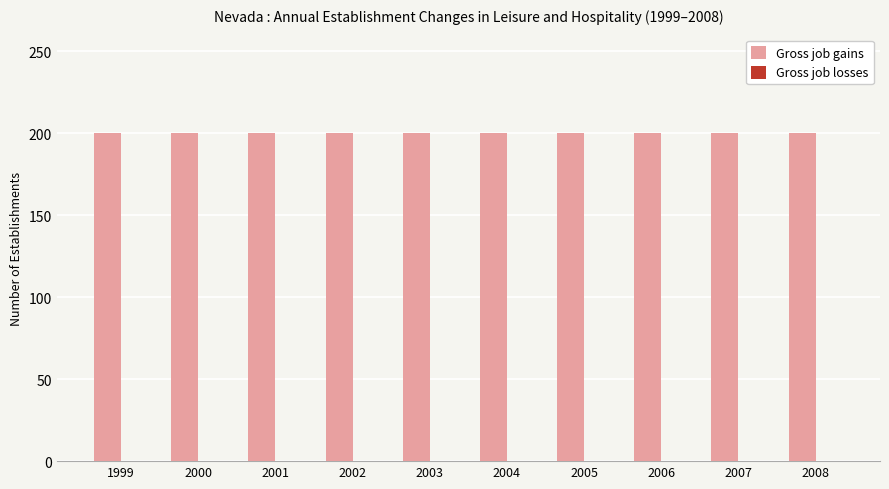

Between 2000 and 2002, which series saw the biggest shift?

Gross job gains